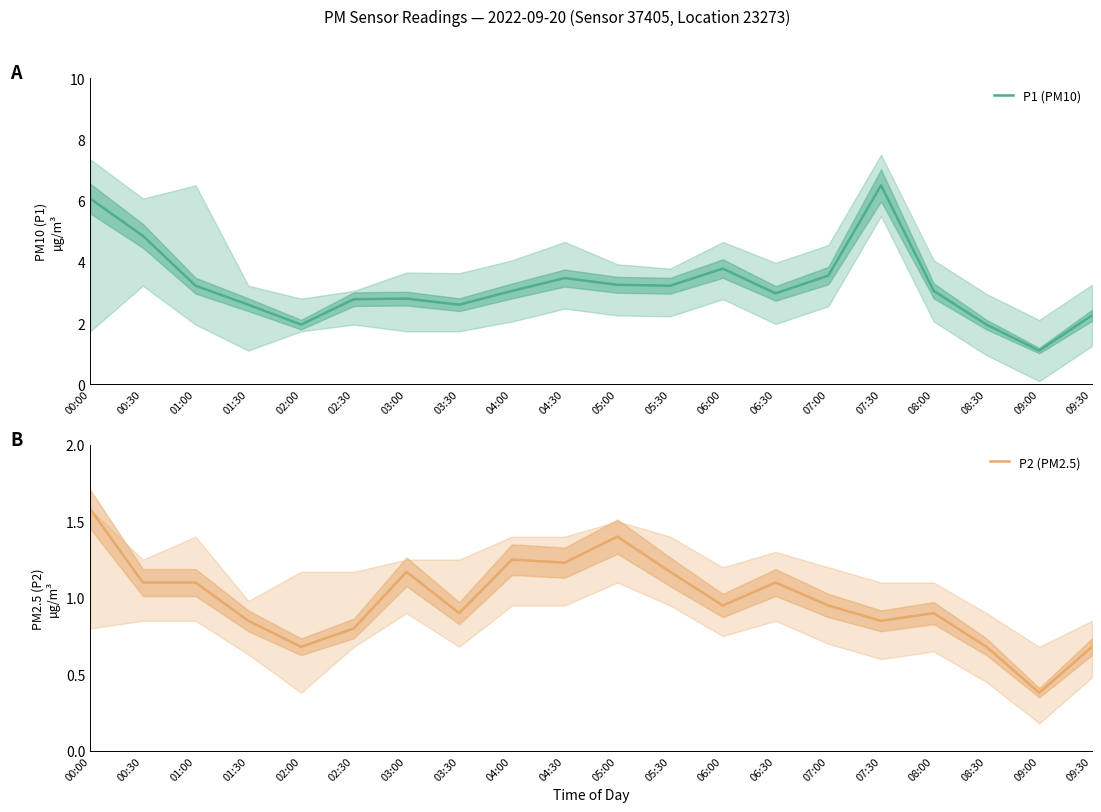

True or false: P1 (PM10) and P2 (PM2.5) intersect in this chart.

False